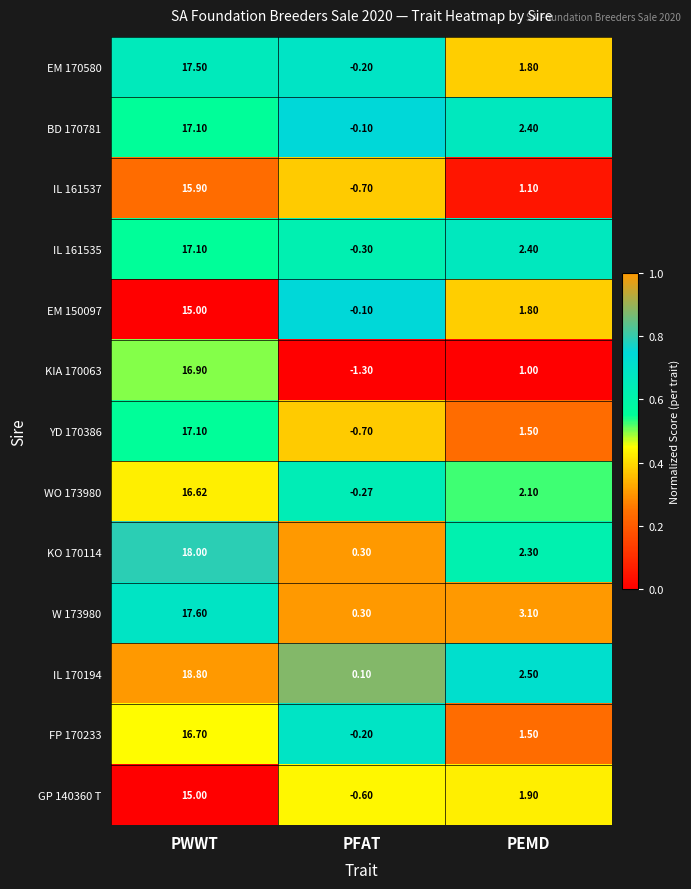

At which category does the chart reach its peak across all series?

PWWT